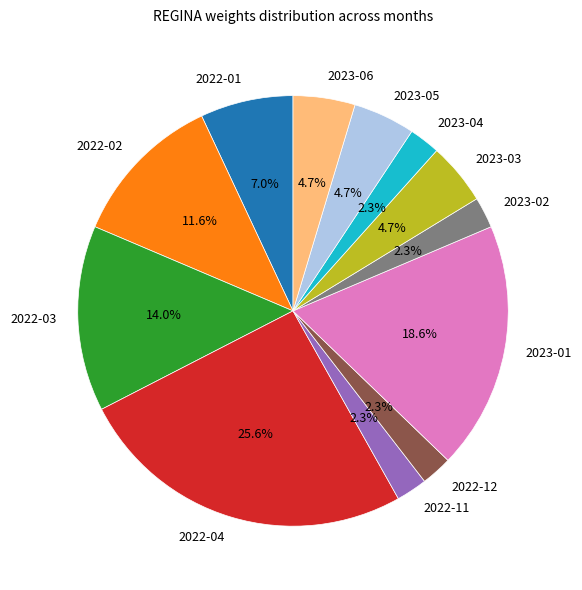

To the nearest percent, what is the combined percentage of 2022-04 and 2023-02?

28%